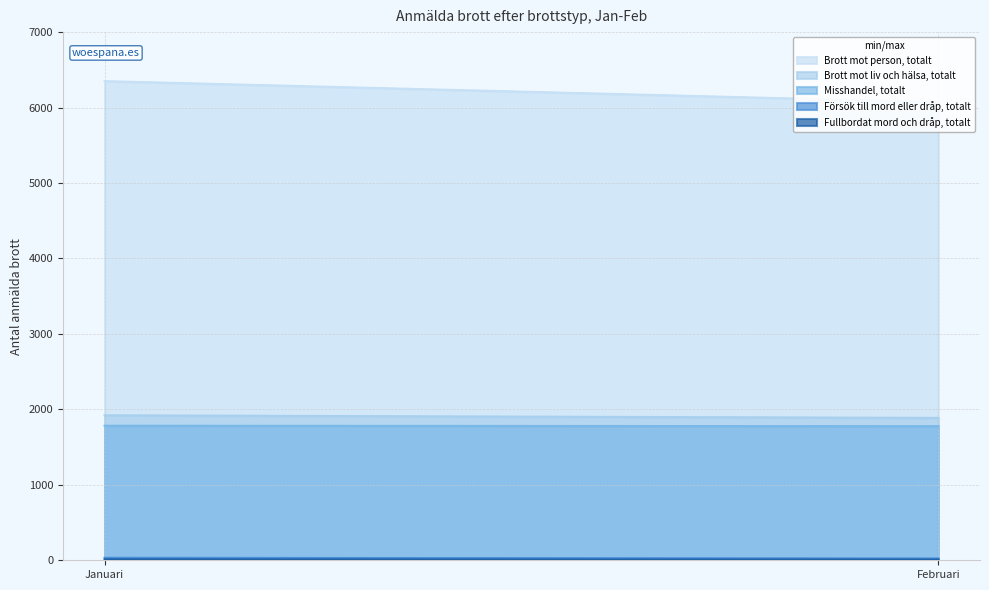

Is it true that Misshandel, totalt equals 2847 at Januari?

False